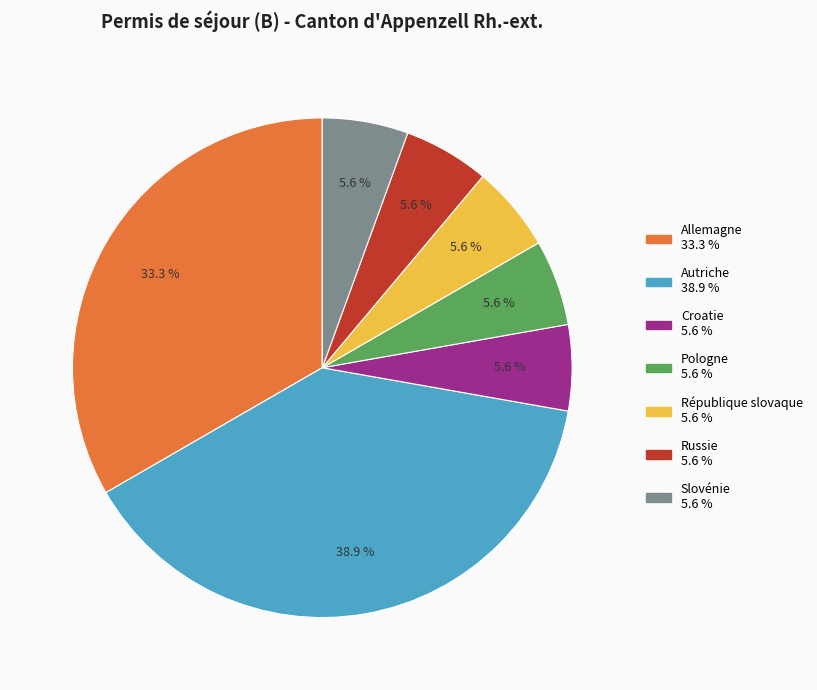

True or false: Autriche accounts for 39% of the total.

True